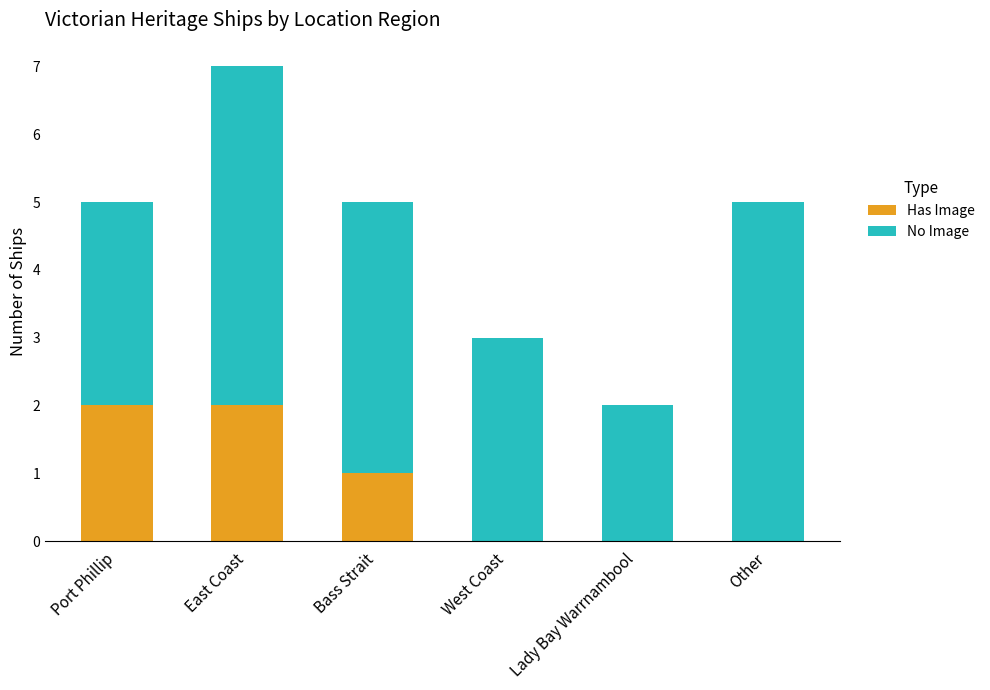

At which category is the sum across all series the highest?

East Coast